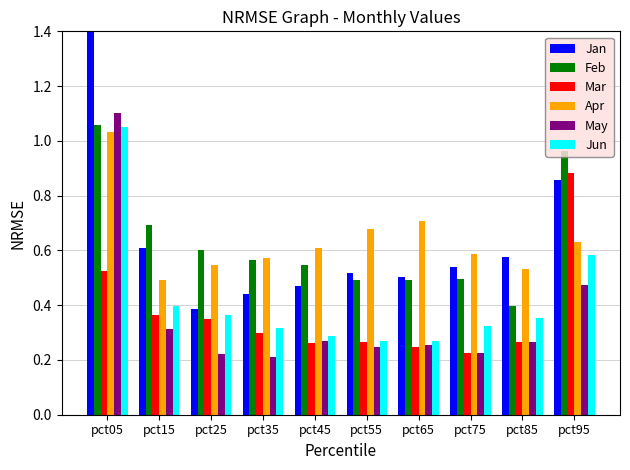

Are the bars grouped side by side (vs. stacked)?

Yes